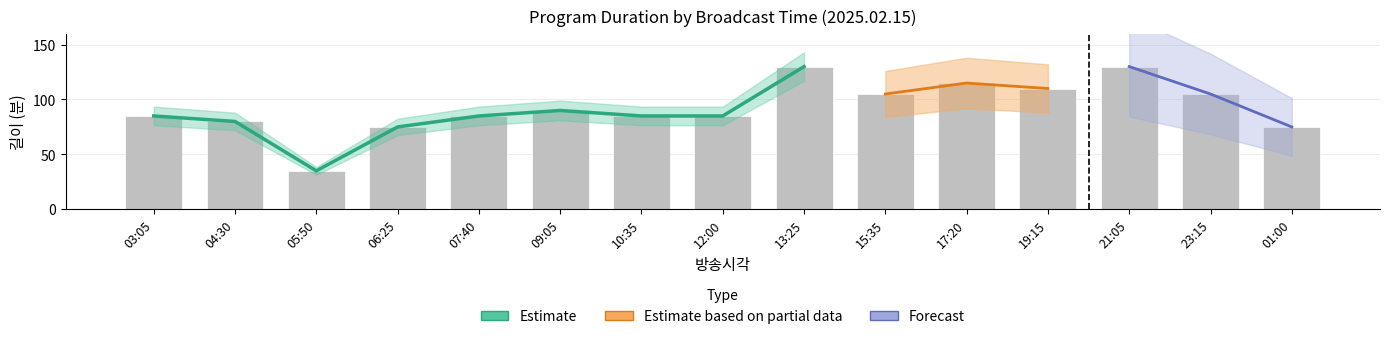

How many series are shown in this chart?

3